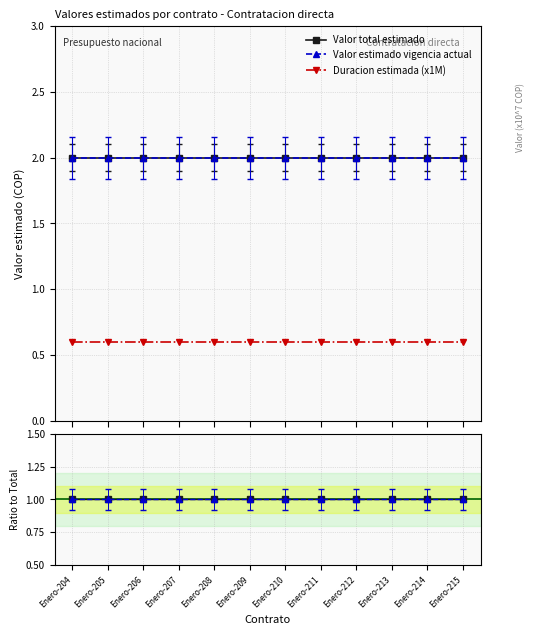

Is it true that Ratio Total equals 1.5 at Enero-211?

False